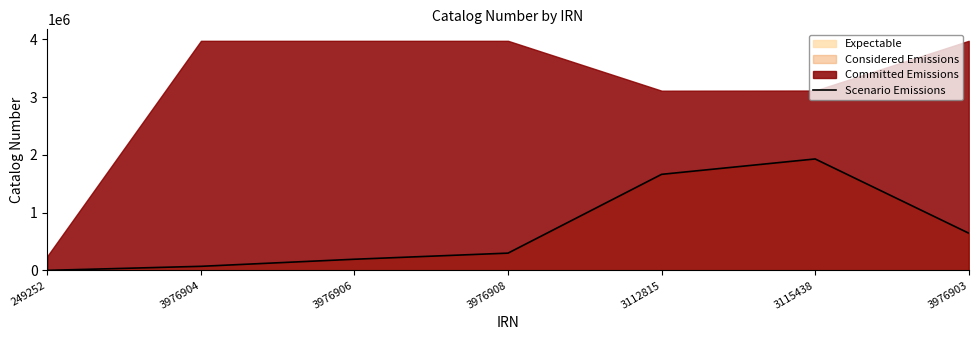

Rank the categories by value from highest to lowest.

3115438, 3112815, 3976903, 3976908, 3976906, 3976904, 249252